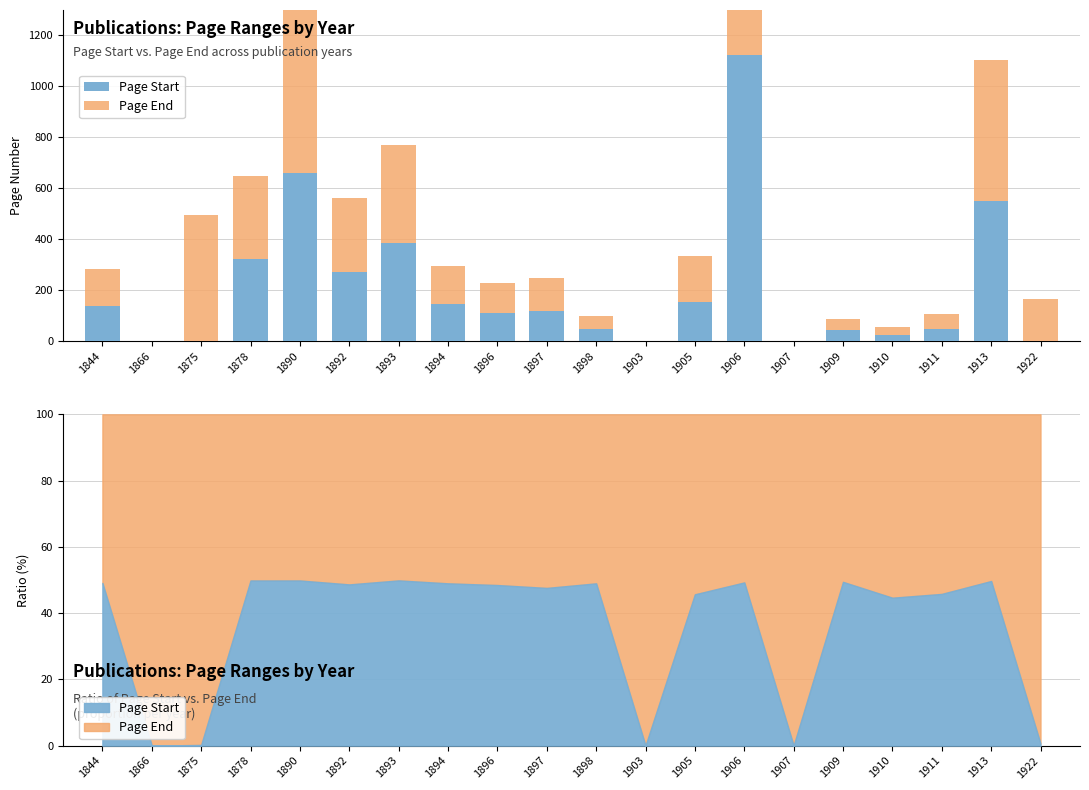

Which has a higher value, 1875 or 1922?

1875